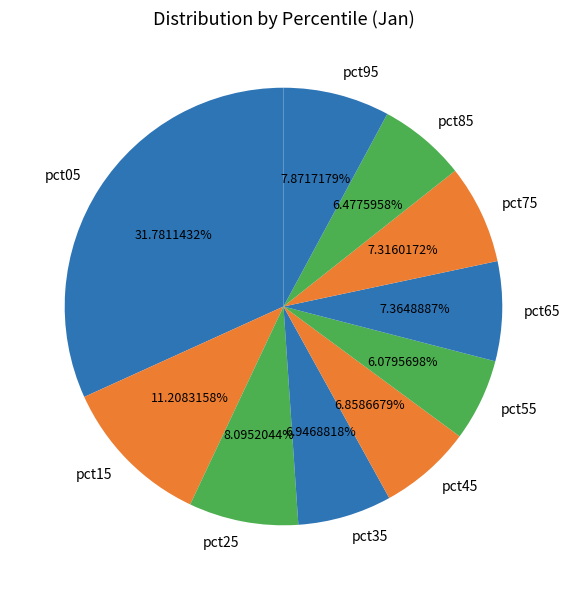

How many segments does this pie chart have?

10